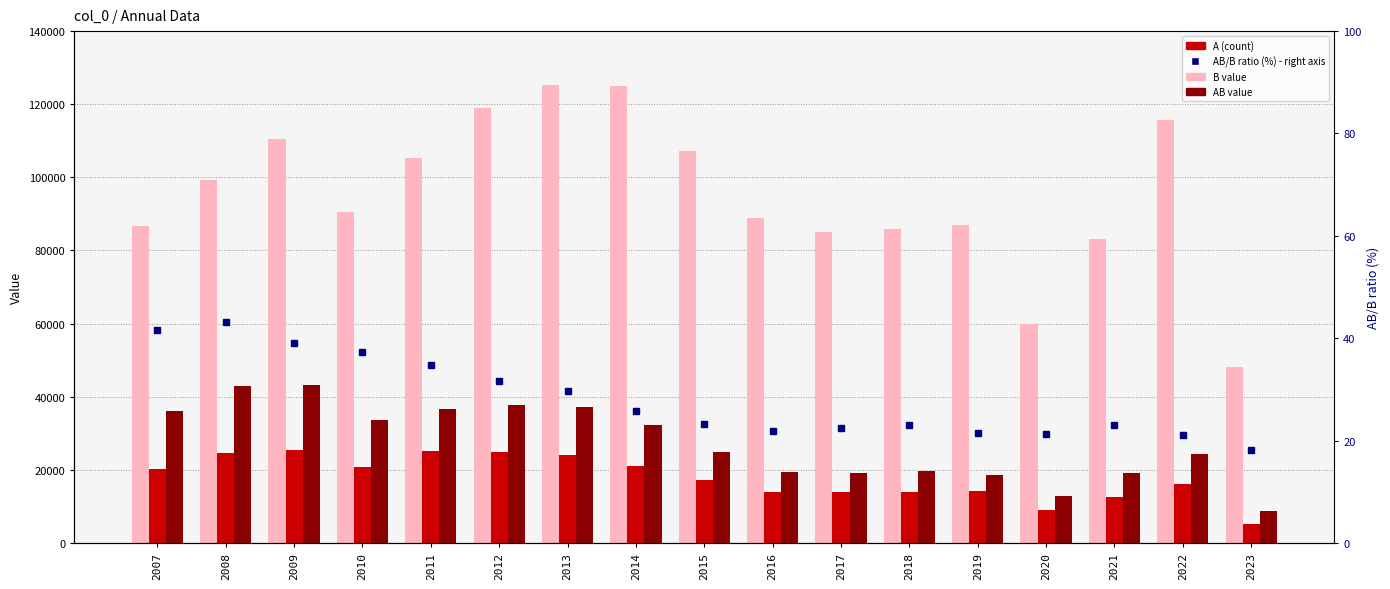

How many groups of bars are there?

17